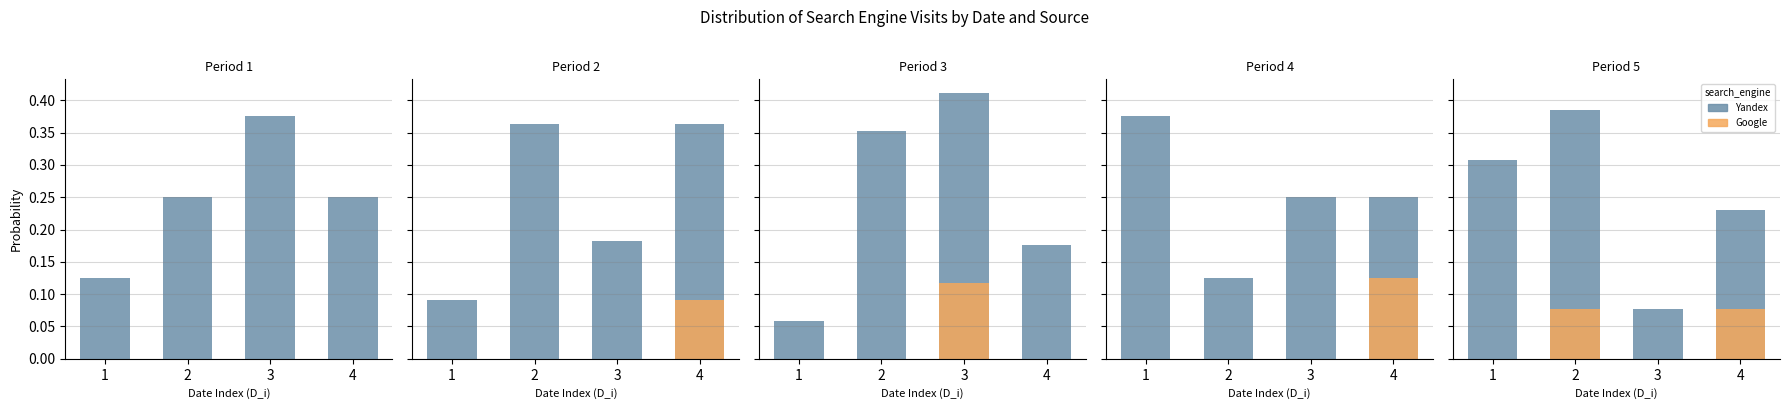

What is the difference between the Google values at 2 and 3?

0.1